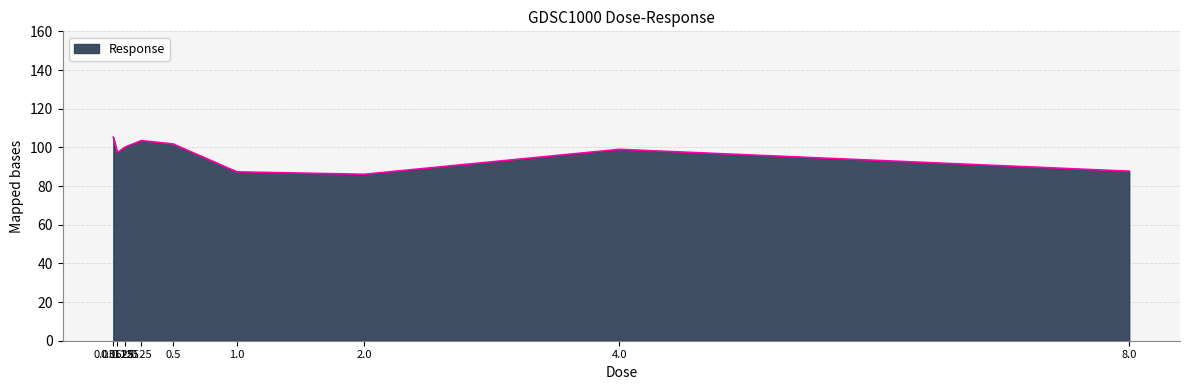

What is the average value?

96.5